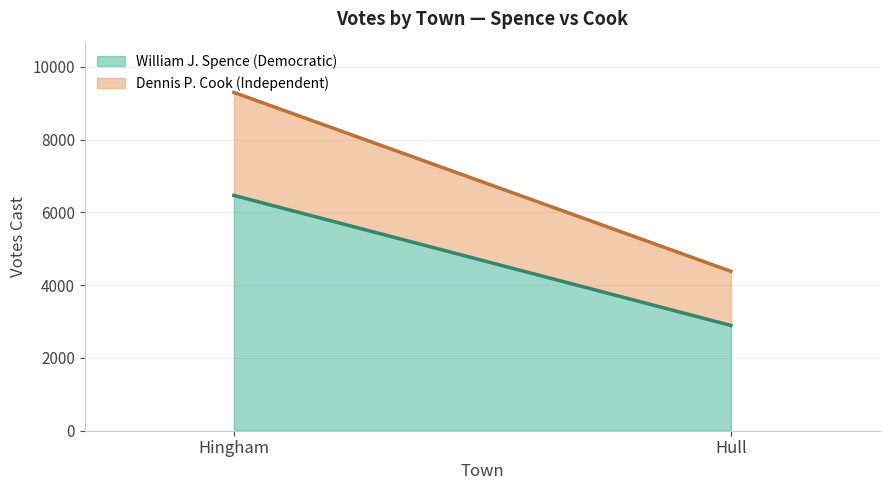

How many categories are shown in the chart?

2